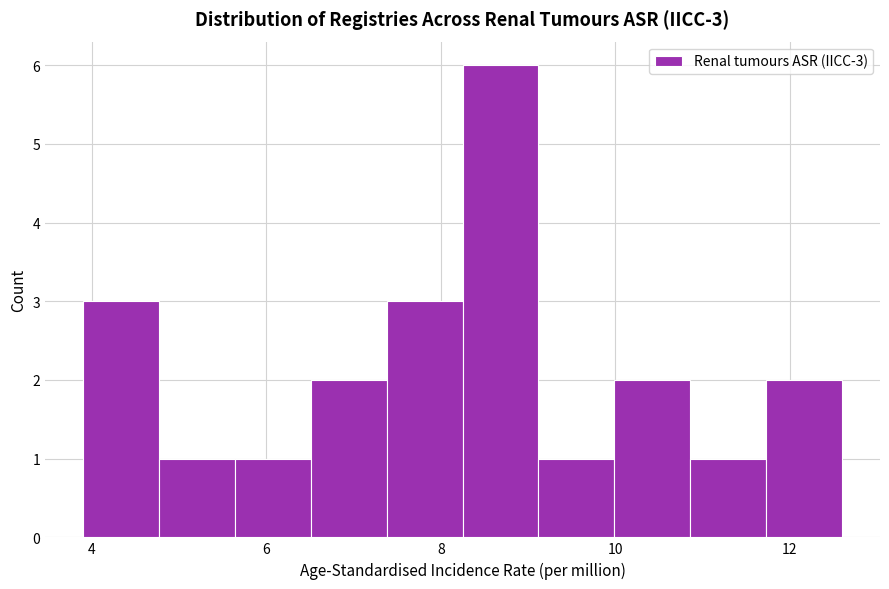

Over which range of the x-axis is the bar tallest?

8.2 to 9.2